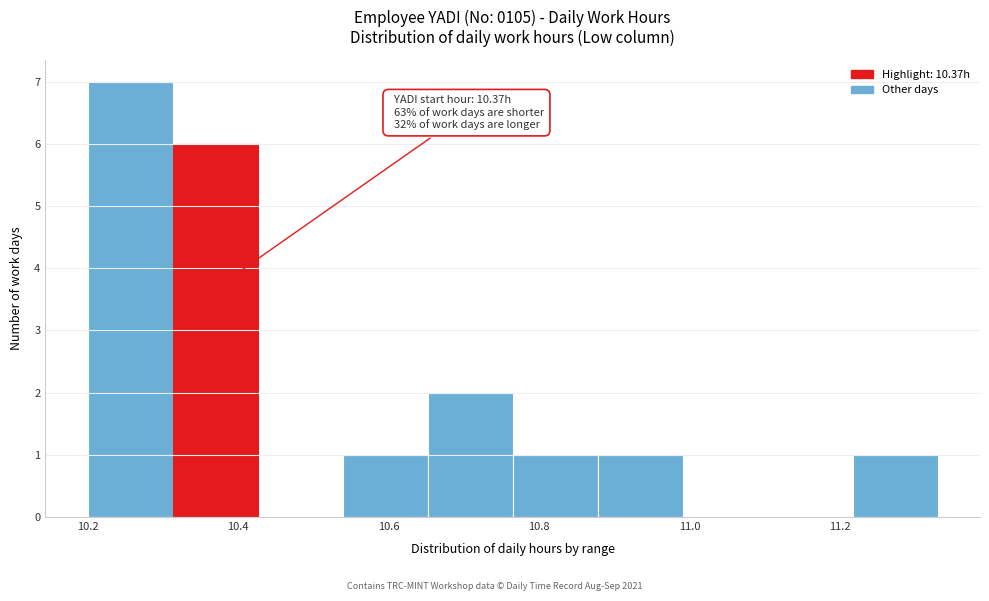

Over which range of the x-axis is the bar tallest?

10.20 to 10.32